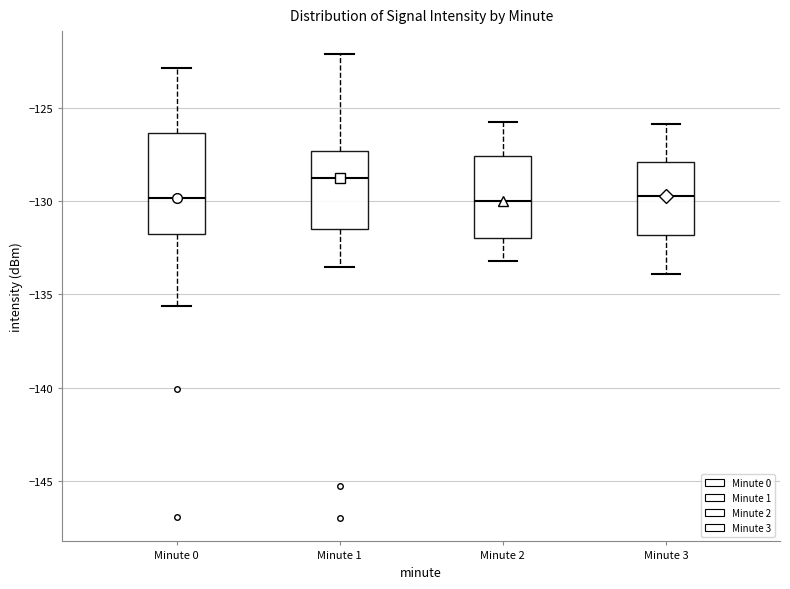

Reading left to right, read every box against the y-axis: the position of its median line, the range the box covers, and the ends of its whiskers. The values are not printed on the chart, so give them approximately, as read against the axis.

Minute 0: median -130.0, box -132.0 to -126.5, whiskers -135.5 to -123.0
Minute 1: median -129.0, box -131.5 to -127.5, whiskers -133.5 to -122.0
Minute 2: median -130.0, box -132.0 to -127.5, whiskers -133.0 to -126.0
Minute 3: median -129.5, box -132.0 to -128.0, whiskers -134.0 to -126.0